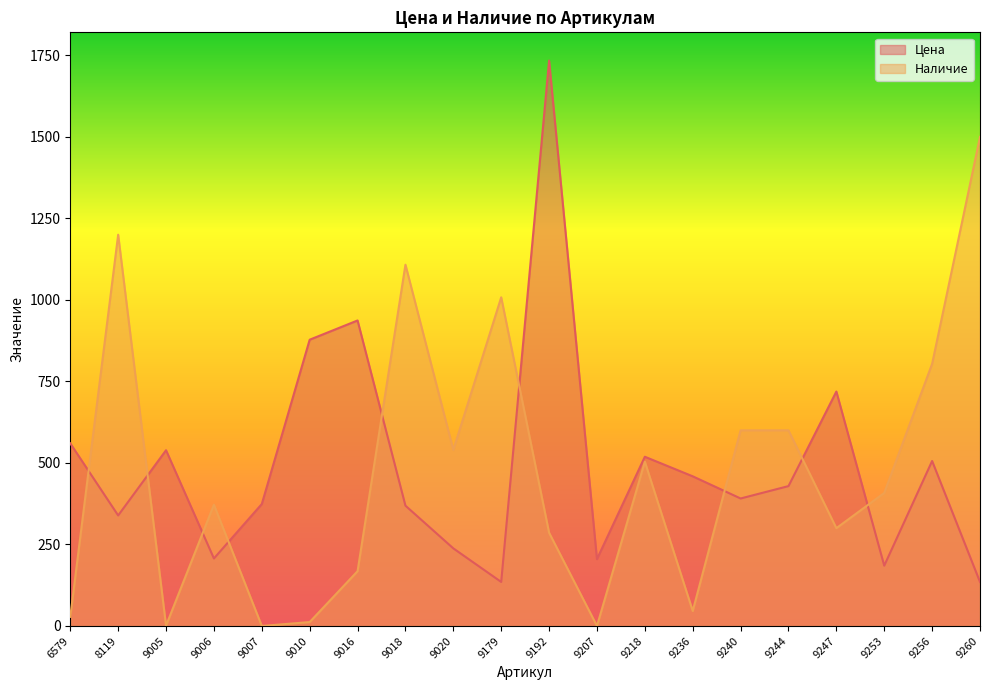

Rank the categories by Наличие value from highest to lowest.

9260, 8119, 9018, 9179, 9256, 9240, 9244, 9020, 9218, 9253, 9006, 9247, 9192, 9016, 9236, 6579, 9010, 9005, 9007, 9207